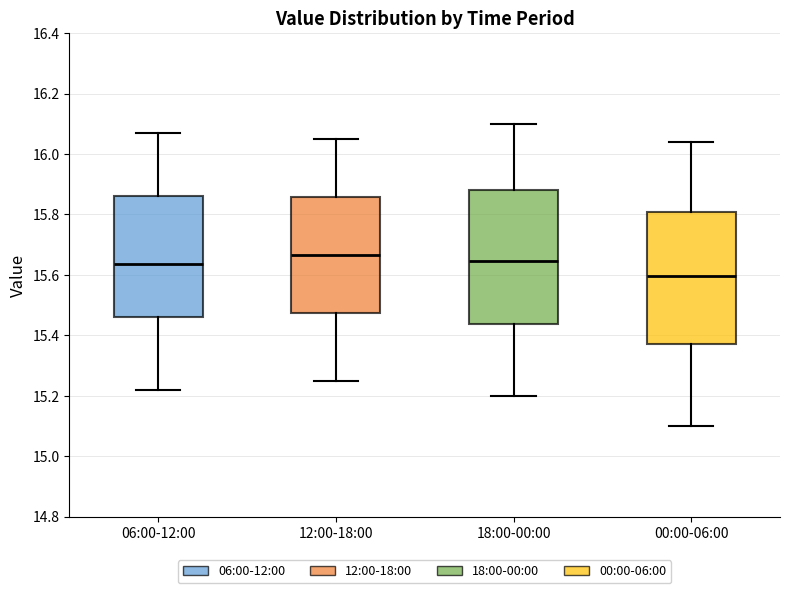

Reading left to right, transcribe this box plot: for each box, give where its median line is, the range the box spans, and where its two whiskers end, as read against the y-axis. The values are not printed on the chart, so give them approximately, as read against the axis.

06:00-12:00: median 15.64, box 15.46 to 15.86, whiskers 15.22 to 16.08
12:00-18:00: median 15.66, box 15.48 to 15.86, whiskers 15.26 to 16.06
18:00-00:00: median 15.64, box 15.44 to 15.88, whiskers 15.20 to 16.10
00:00-06:00: median 15.60, box 15.38 to 15.80, whiskers 15.10 to 16.04